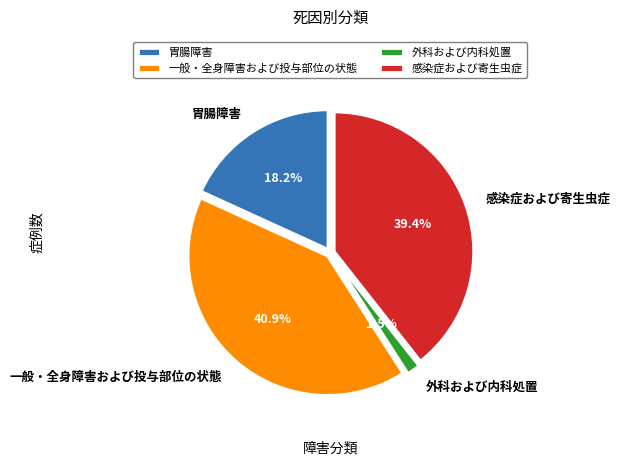

How many slices are in this pie chart?

4